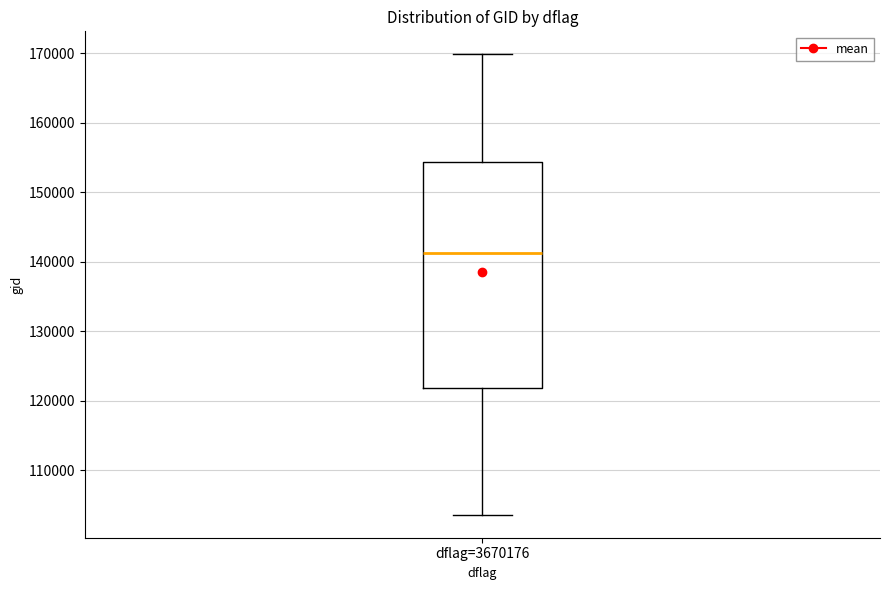

Read this box plot against the y-axis: the position of the median line, the range covered by the box, and the ends of both whiskers. The values are not printed on the chart, so give them approximately, as read against the axis.

median 141000, box 122000 to 154000, whiskers 104000 to 170000